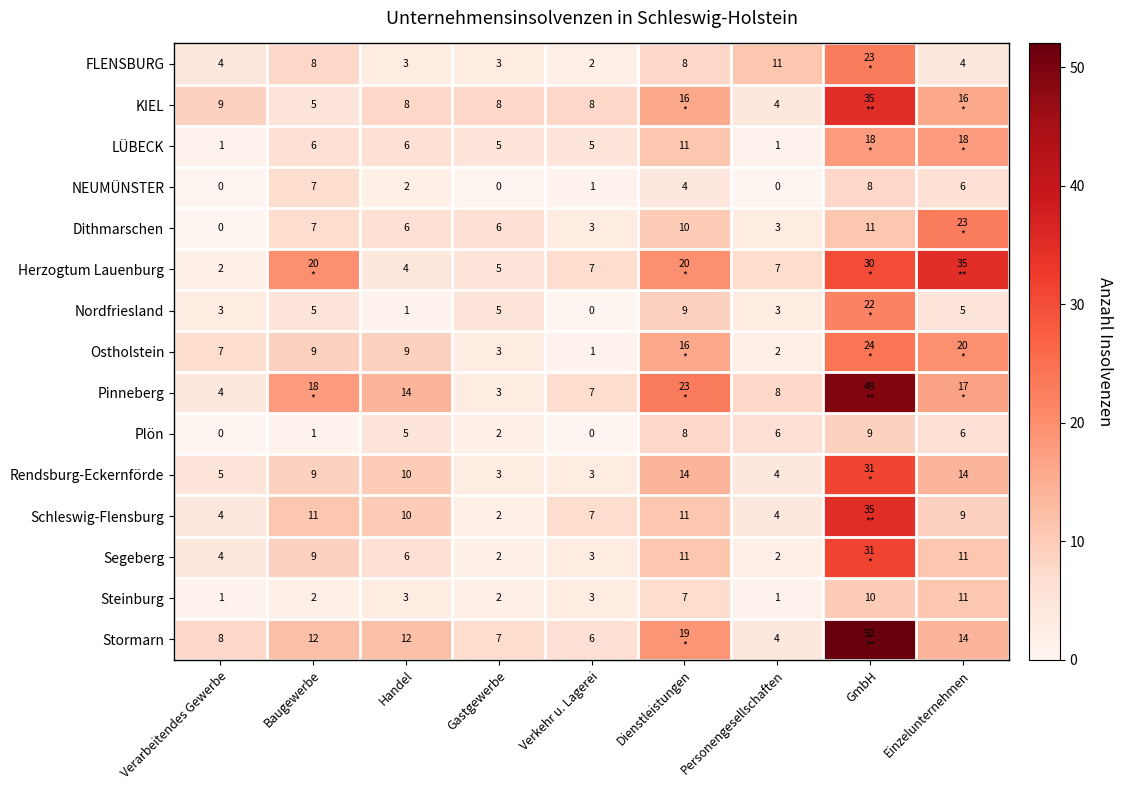

Is the value of LÜBECK at Verarbeitendes Gewerbe greater than the value of Segeberg at Verarbeitendes Gewerbe?

No